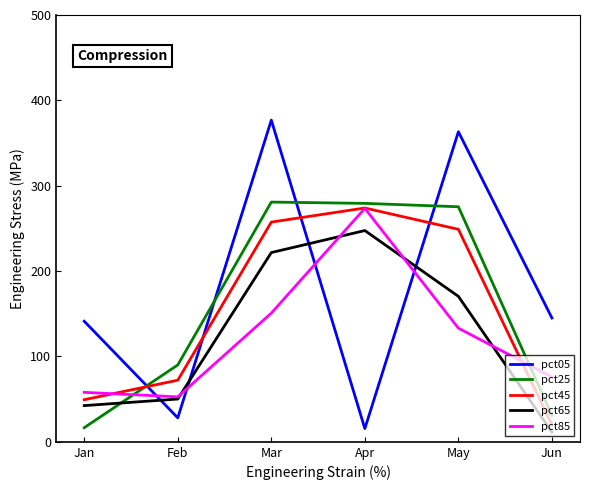

How many distinct data groups are displayed?

5